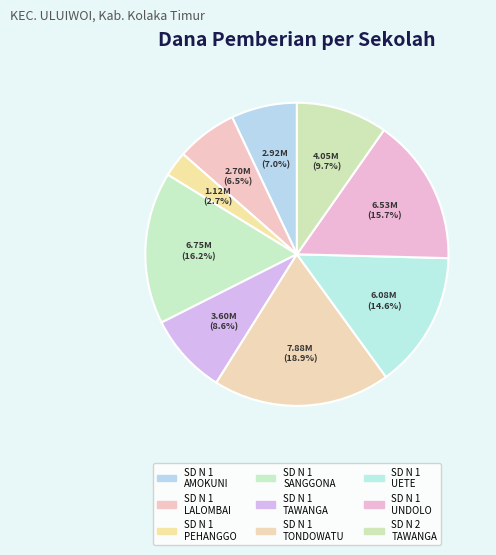

To the nearest percent, what is the average slice percentage?

11%